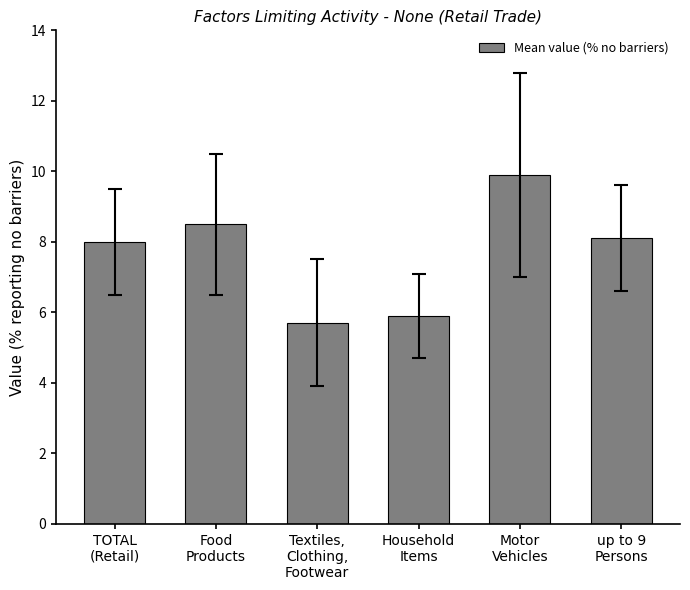

What is the ratio of the value at Food
Products to the value at Textiles,
Clothing,
Footwear?

1.5